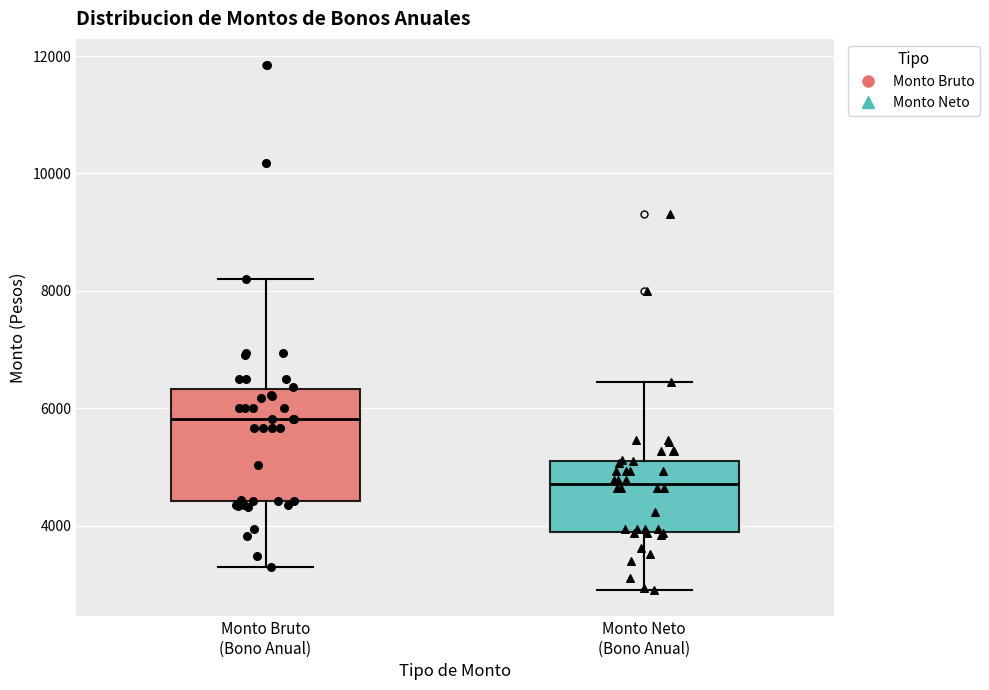

Where is the lower edge of the box for Monto Neto (Bono Anual) on the y-axis? The values are not printed on the chart, so give them approximately, as read against the axis.

3800